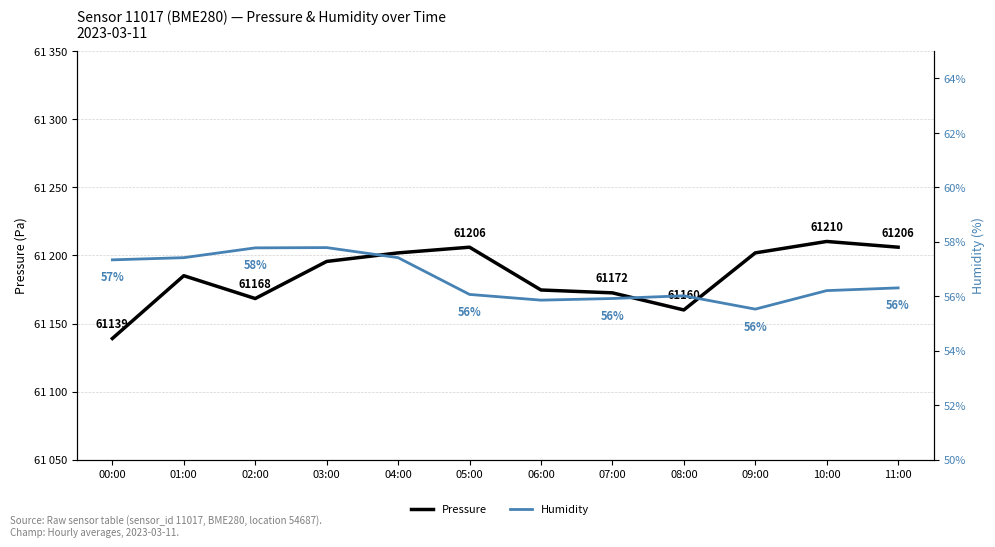

What is the difference between the maximum and minimum values in the Pressure series?

71.3